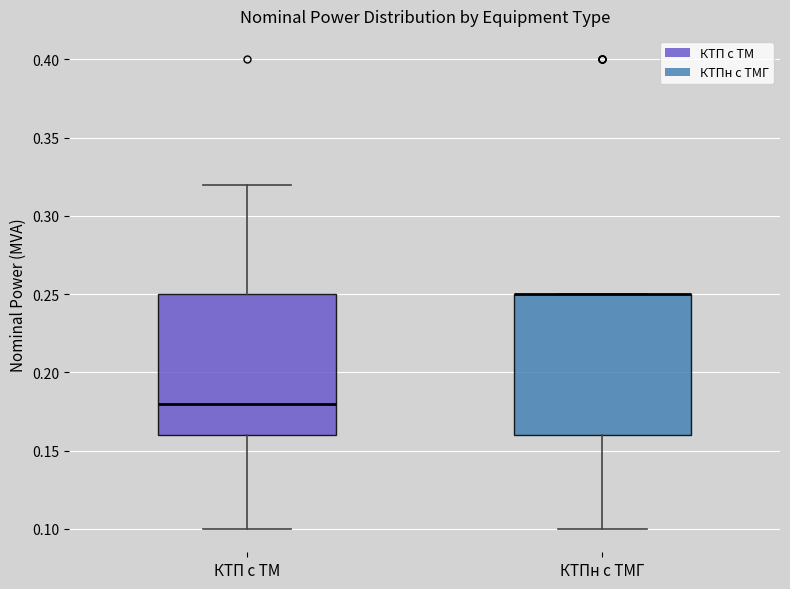

Where is the lower edge of the box for КТПн с ТМГ on the y-axis? The values are not printed on the chart, so give them approximately, as read against the axis.

0.16